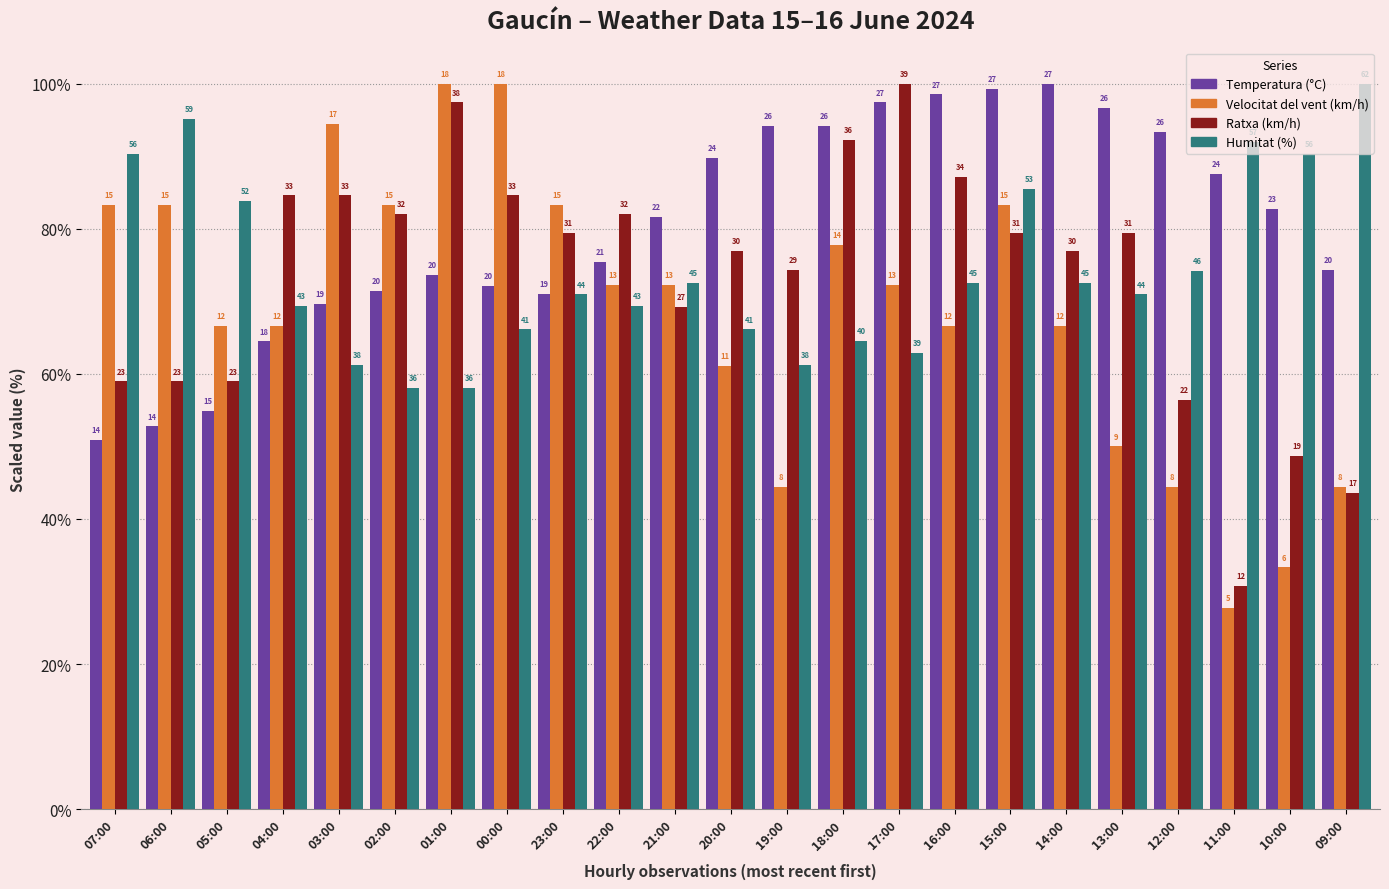

How many groups of bars are there?

23